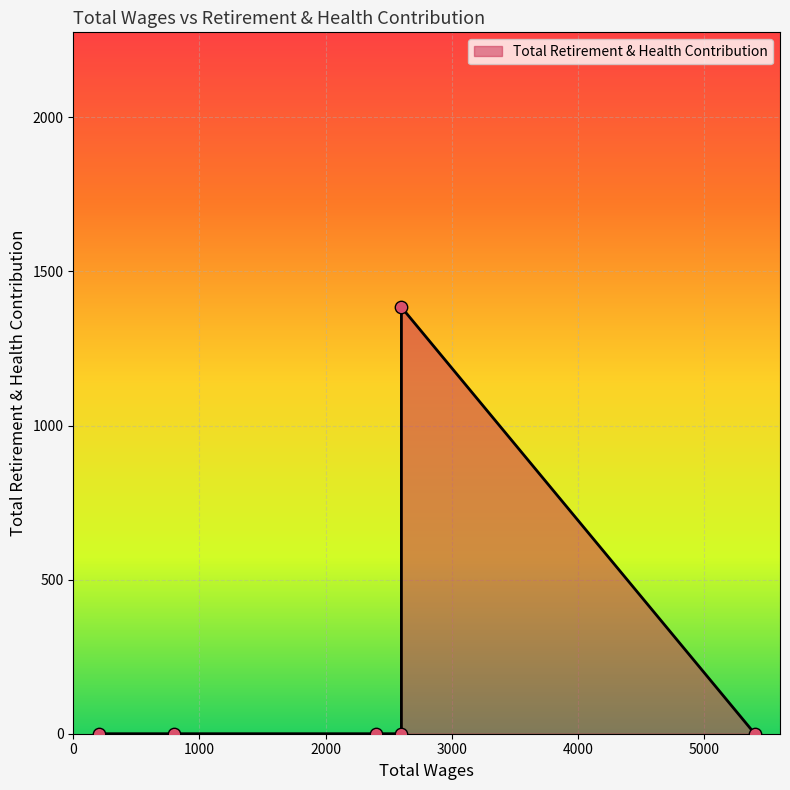

Which has a higher value, 200.0 or 5400.0?

200.0